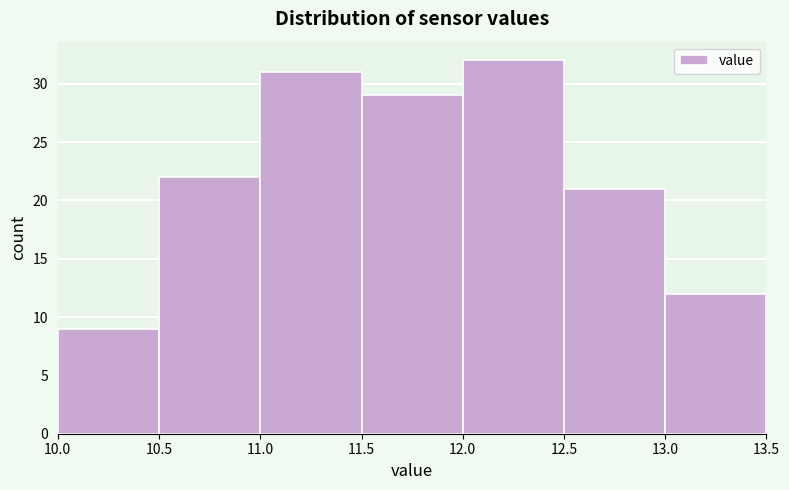

Reading left to right, list every bar in this chart as the range it spans on the x-axis followed by its height. The values are not printed on the chart, so give them approximately, as read against the axis.

10.0 to 10.5: 9
10.5 to 11.0: 22
11.0 to 11.5: 31
11.5 to 12.0: 29
12.0 to 12.5: 32
12.5 to 13.0: 21
13.0 to 13.5: 12